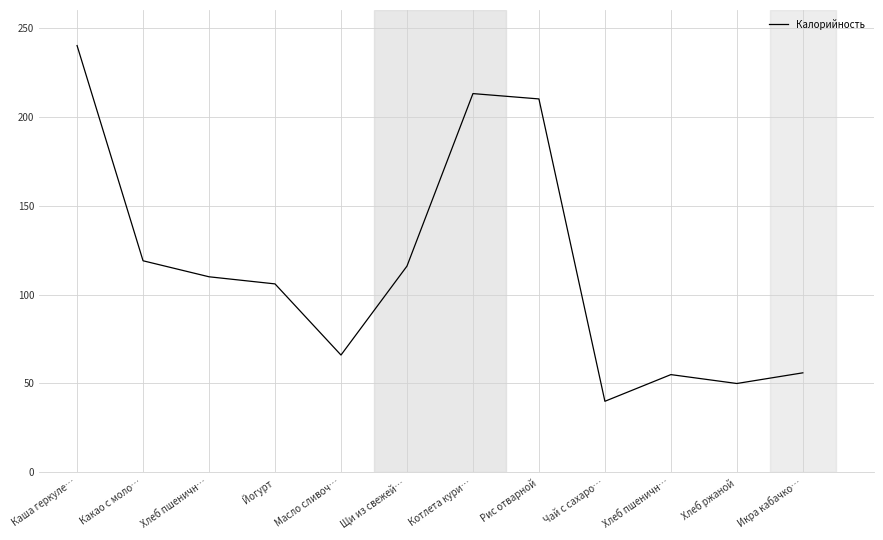

How many interior local peaks (higher than both neighbors) does the data have?

2